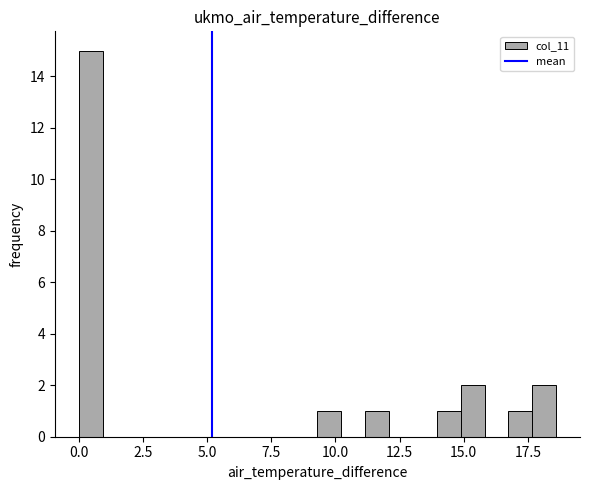

Around what value on the x-axis is the tallest bar? Give the approximate position of its centre, as read against the axis.

0.5